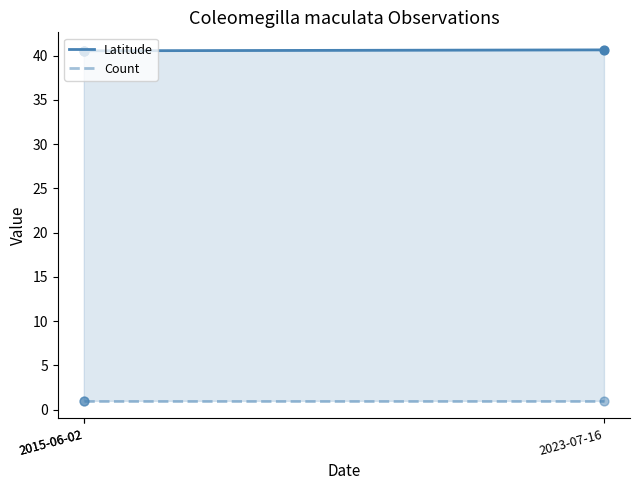

Approximately how many times larger is the value at 2023-07-16 compared to 2015-06-02?

1.0